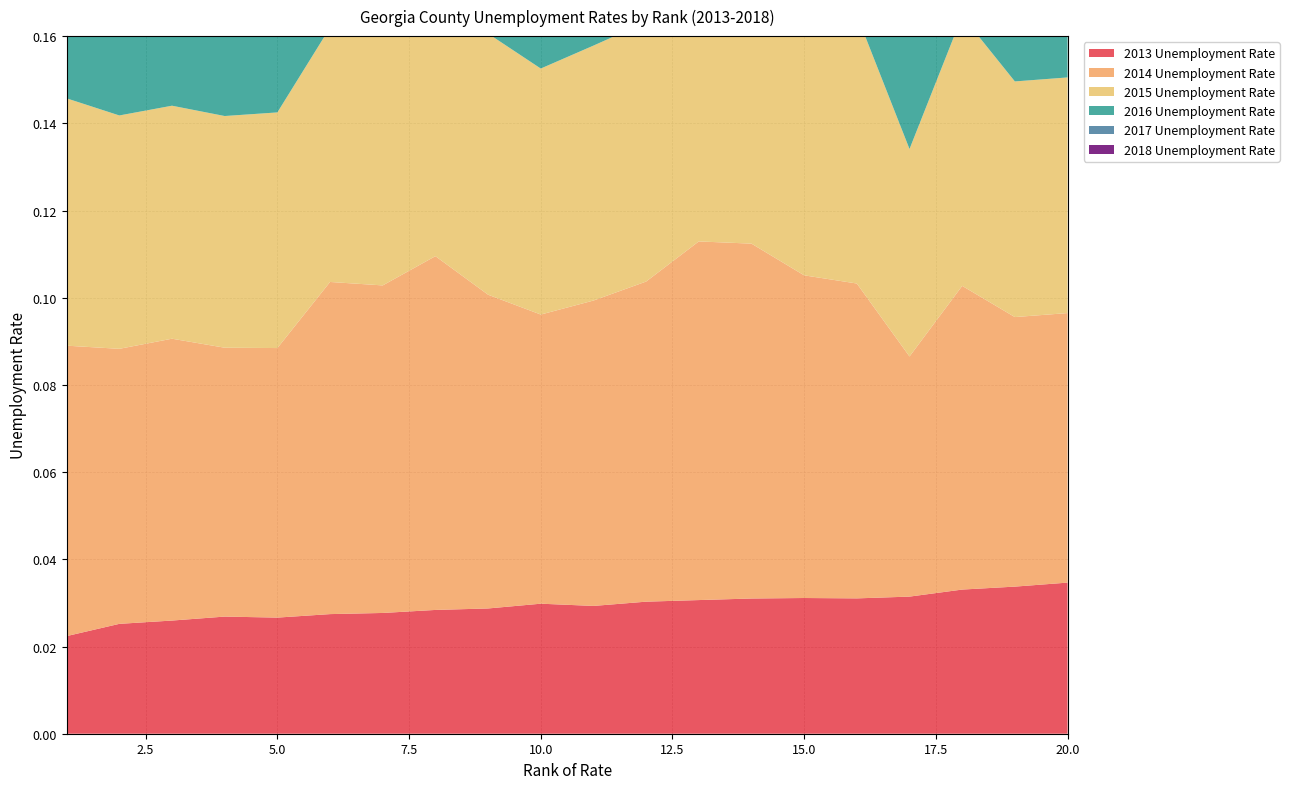

Reading left to right, list all the values displayed in this chart.

2013 Unemployment Rate: 0.0	0.0	0.0	0.0	0.0	0.0	0.0	0.0	0.0	0.0	0.0	0.0	0.0	0.0	0.0	0.0	0.0	0.0	0.0	0.0
2014 Unemployment Rate: 0.1	0.1	0.1	0.1	0.1	0.1	0.1	0.1	0.1	0.1	0.1	0.1	0.1	0.1	0.1	0.1	0.1	0.1	0.1	0.1
2015 Unemployment Rate: 0.1	0.1	0.1	0.1	0.1	0.1	0.1	0.1	0.1	0.1	0.1	0.1	0.1	0.1	0.1	0.1	0.0	0.1	0.1	0.1
2016 Unemployment Rate: 0.0	0.0	0.0	0.0	0.1	0.1	0.1	0.1	0.1	0.1	0.1	0.1	0.1	0.1	0.1	0.1	0.0	0.1	0.1	0.1
2017 Unemployment Rate: 0.0	0.0	0.0	0.0	0.0	0.0	0.0	0.0	0.0	0.1	0.0	0.0	0.1	0.0	0.1	0.0	0.0	0.0	0.0	0.0
2018 Unemployment Rate: 0.0	0.0	0.0	0.0	0.0	0.0	0.0	0.0	0.0	0.0	0.0	0.0	0.0	0.0	0.0	0.0	0.0	0.0	0.0	0.0